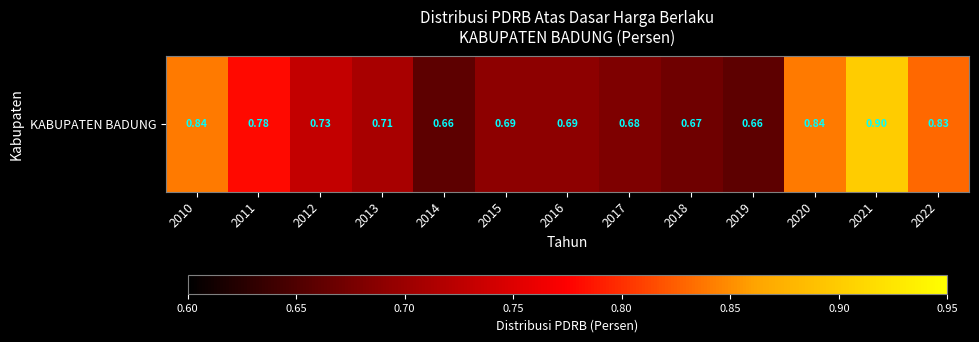

Is it true that the value at 2017 is 0.9?

False